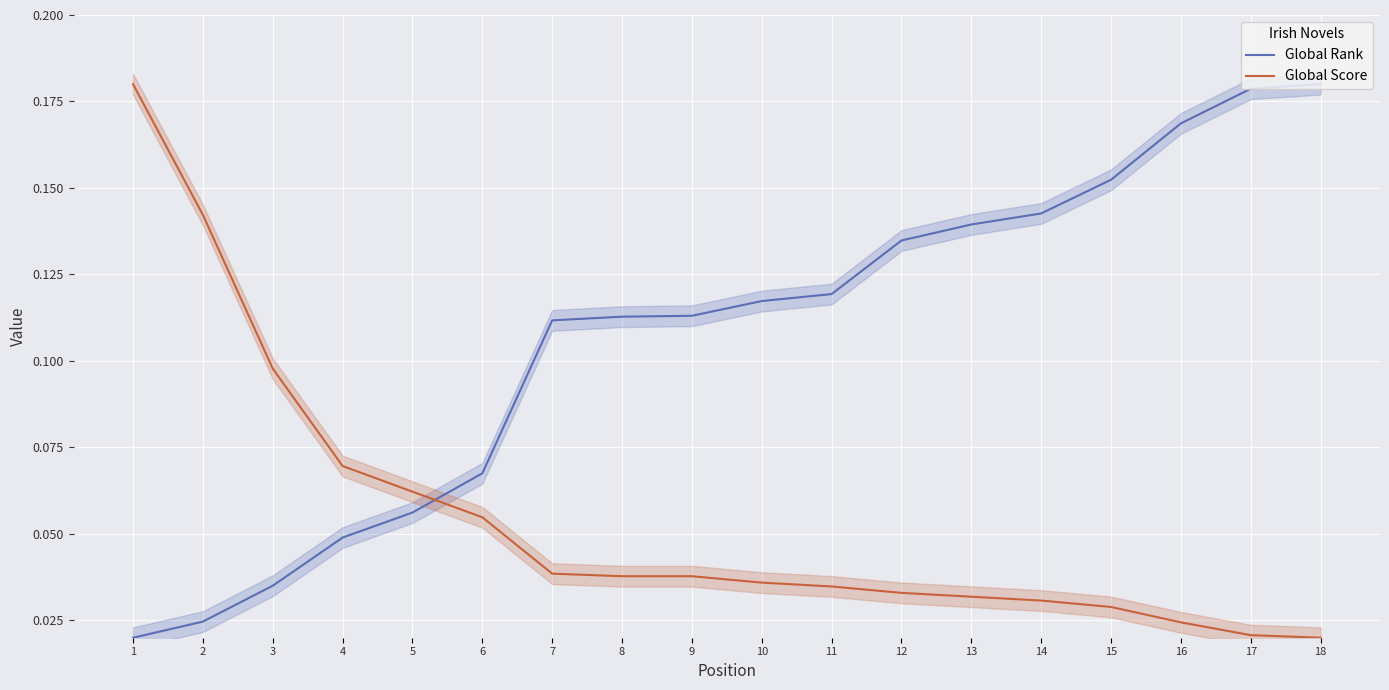

Count the Global Rank values in the range 0 to 1.

18